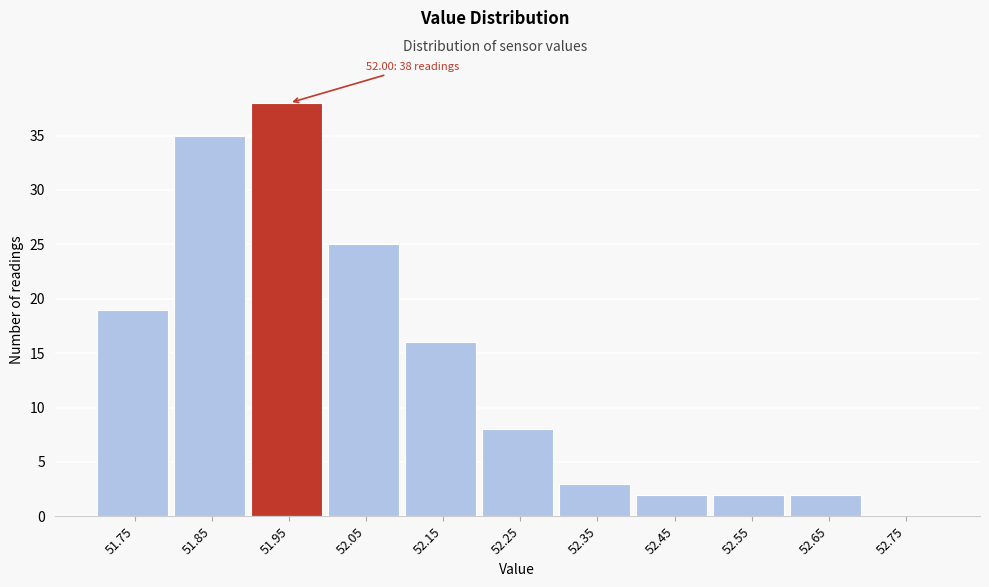

Reading left to right, transcribe all the data shown in this chart.

51.75=19	51.85=35	51.95=38	52.05=25	52.15=16	52.25=8	52.35=3	52.45=2	52.55=2	52.65=2	52.75=0